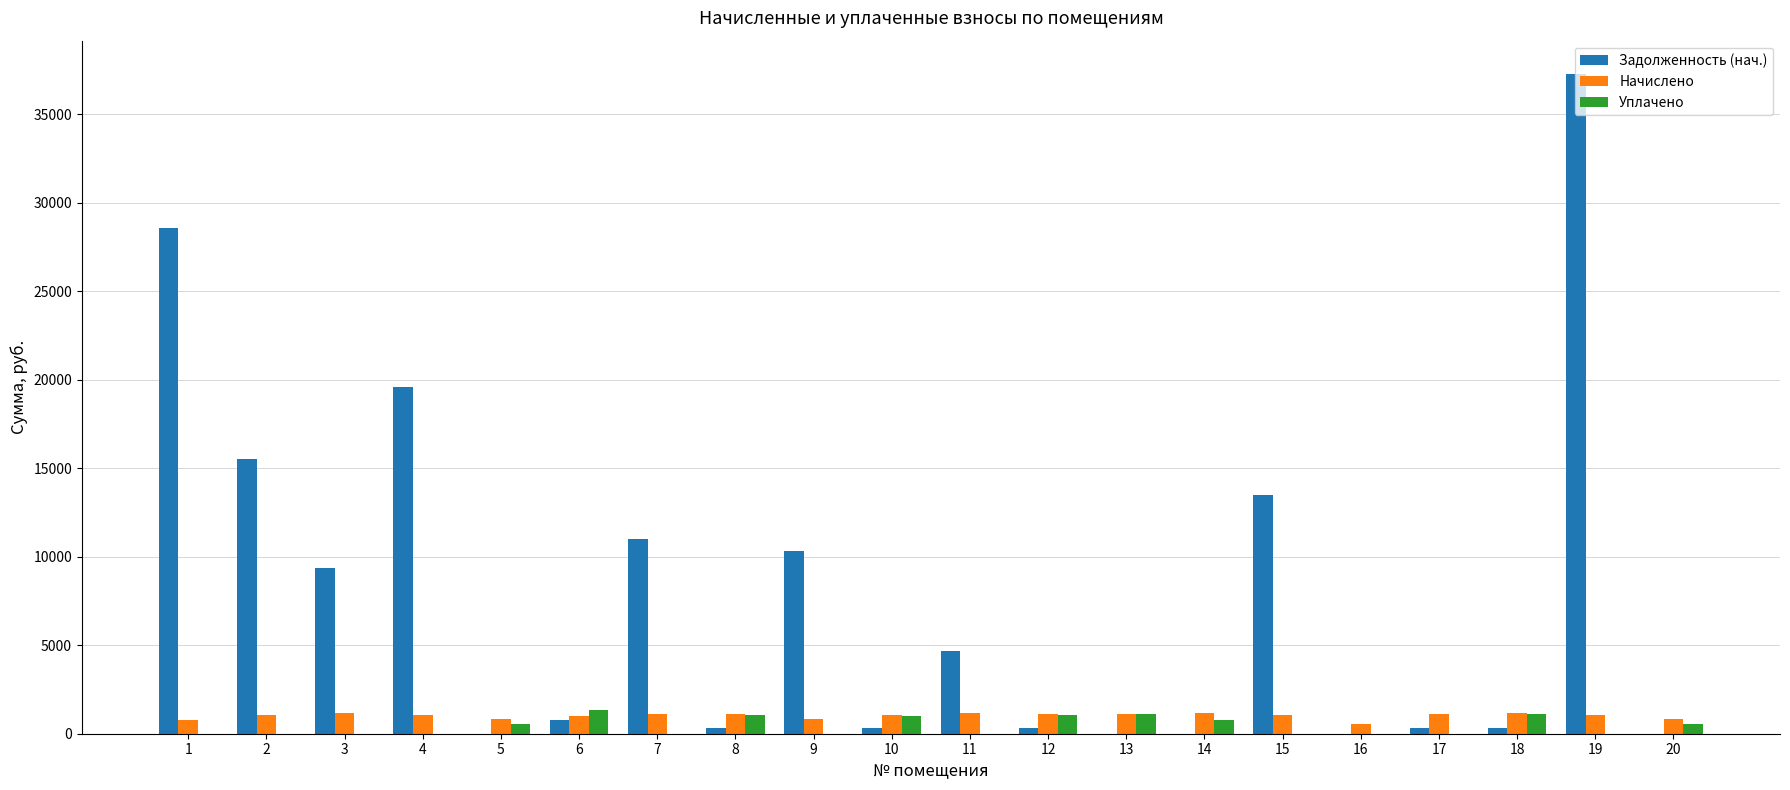

What is the maximum value for Начислено?

1174.6